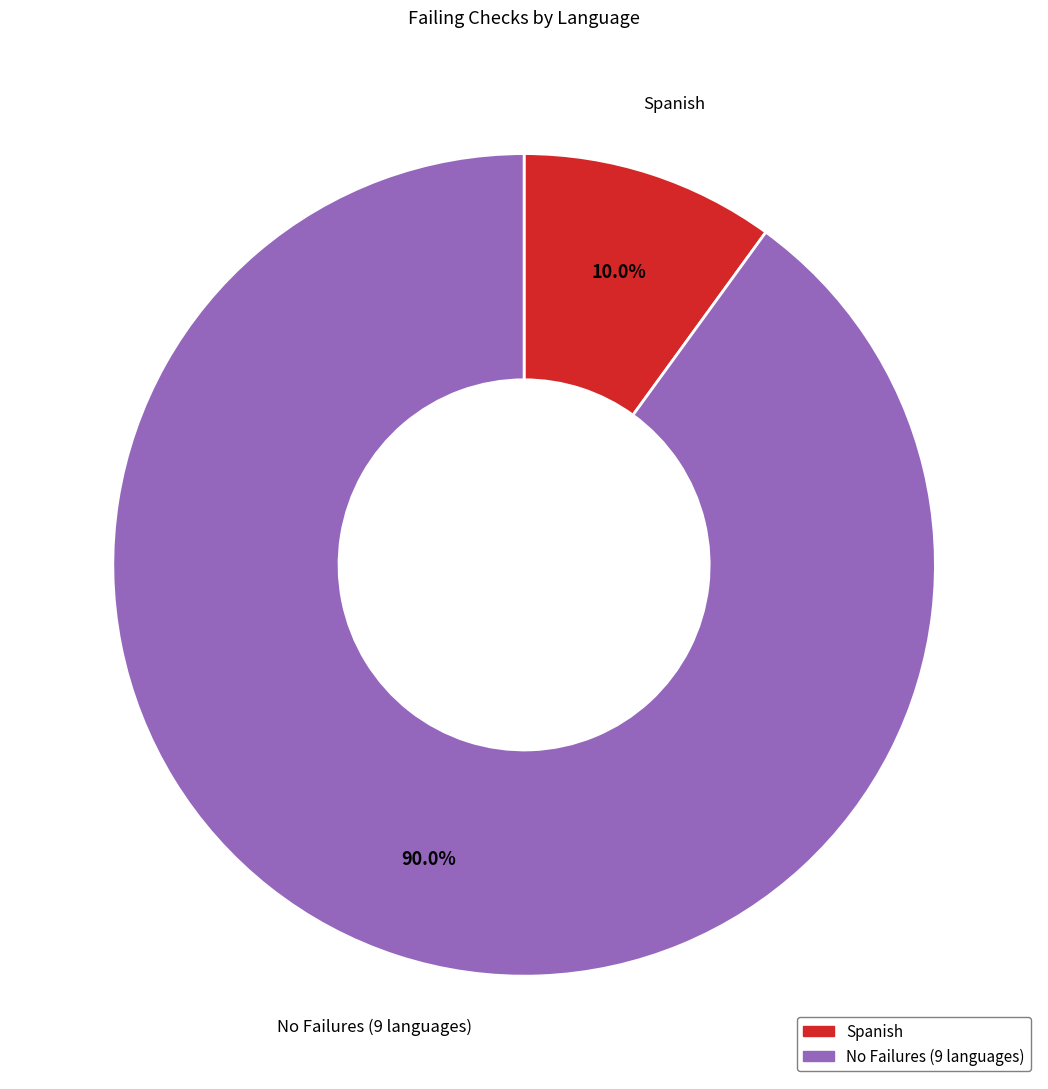

Approximately how many times larger is the value at No Failures (9 languages) compared to Spanish?

9.0